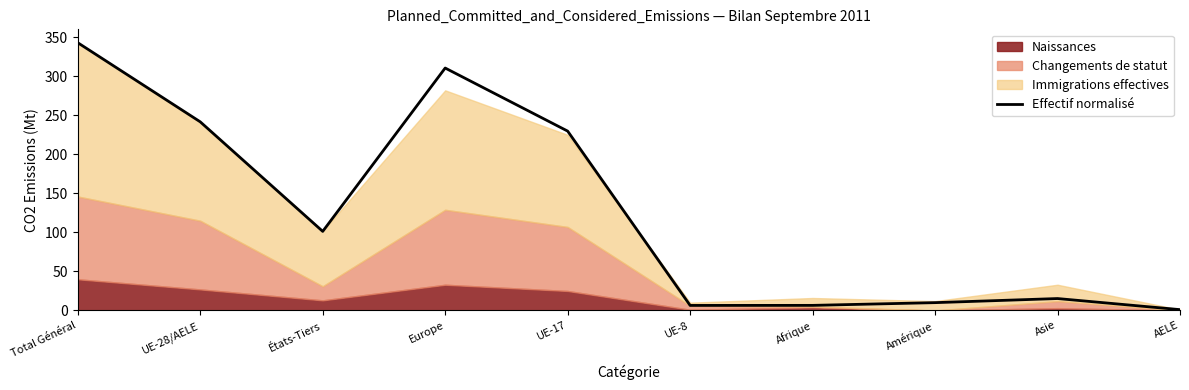

What is the average value?

126.6